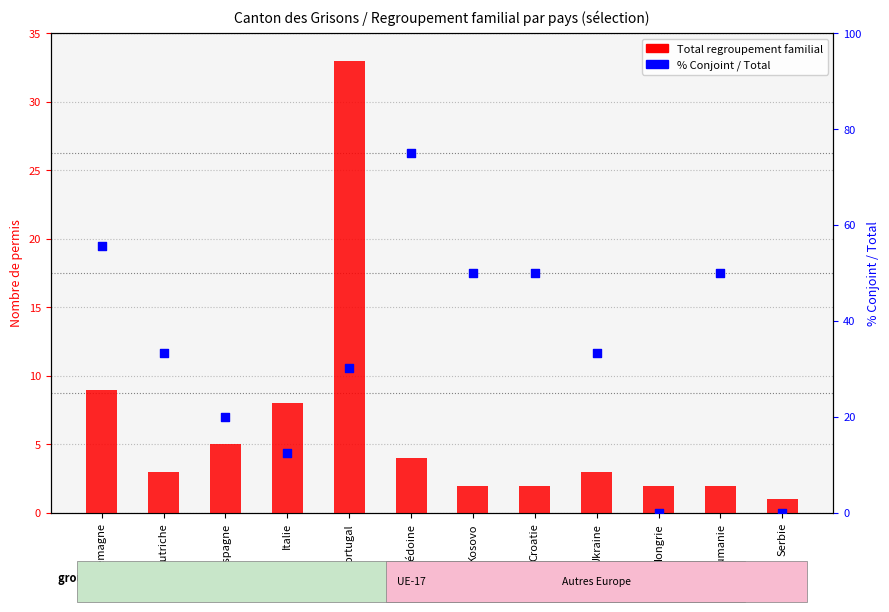

Which series has the widest spread of Y values?

% Conjoint / Total